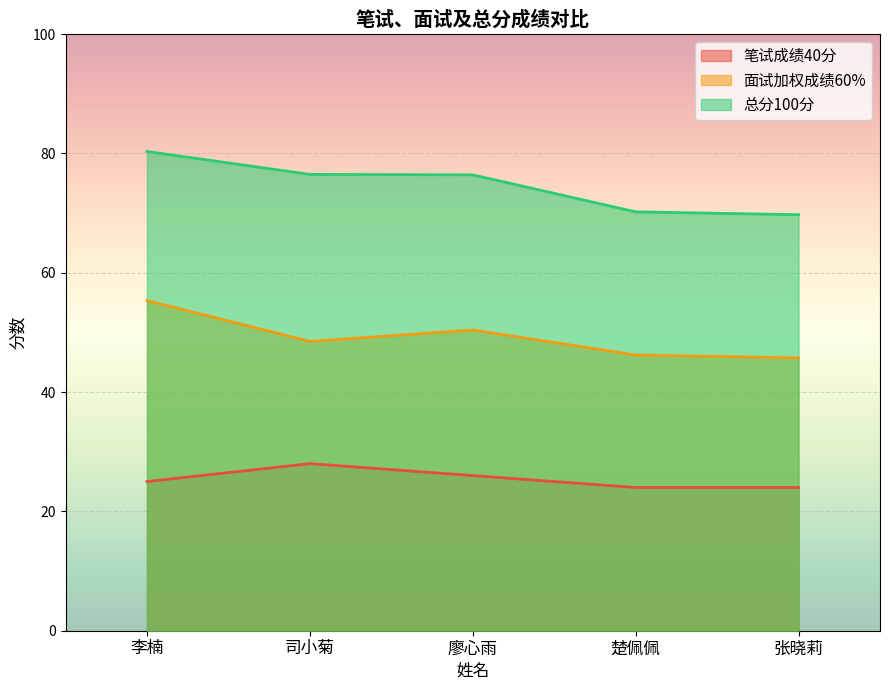

How many values in the 面试加权成绩60% series are below 48?

2